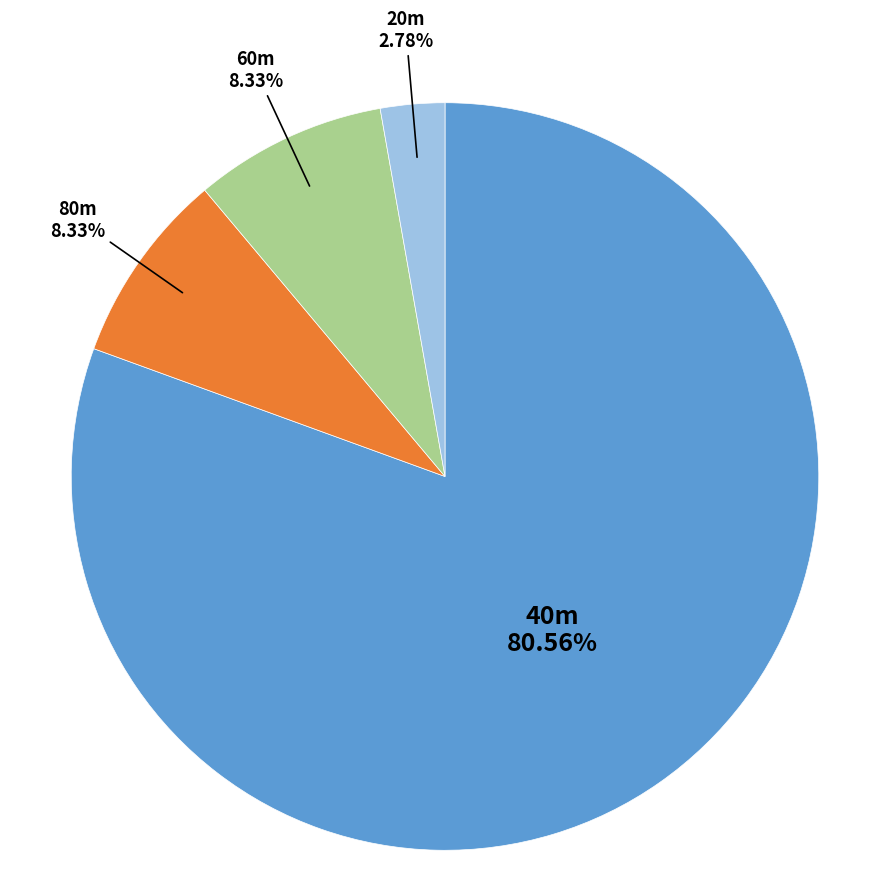

Does any single category account for the majority?

Yes